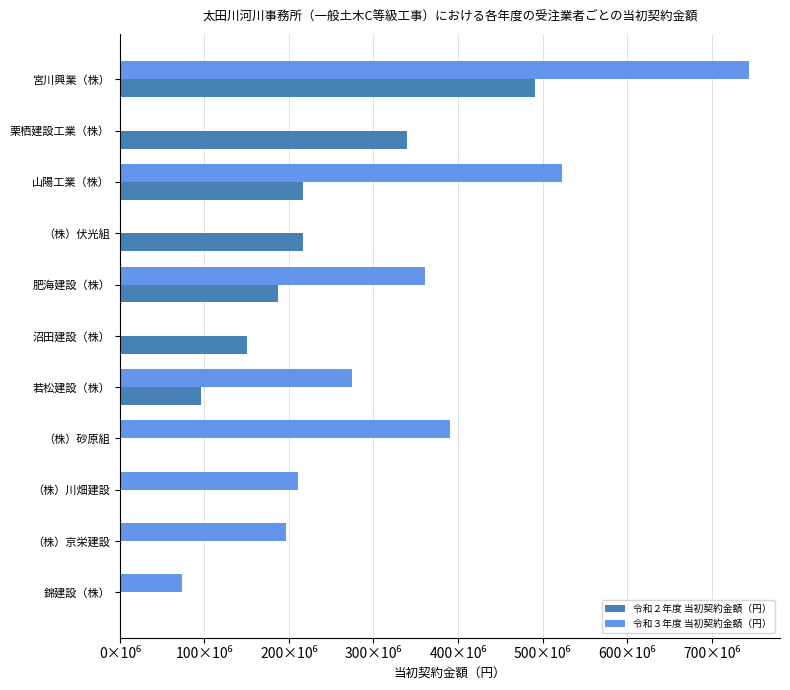

What are all the series names shown in the legend?

令和２年度 当初契約金額（円）, 令和３年度 当初契約金額（円）